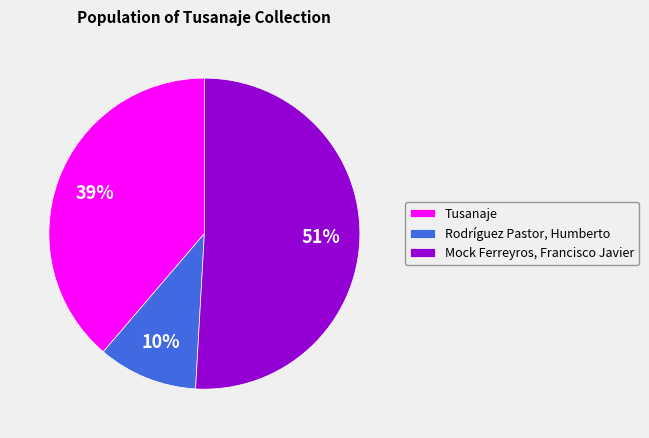

What is the largest slice in the pie chart?

Mock Ferreyros, Francisco Javier